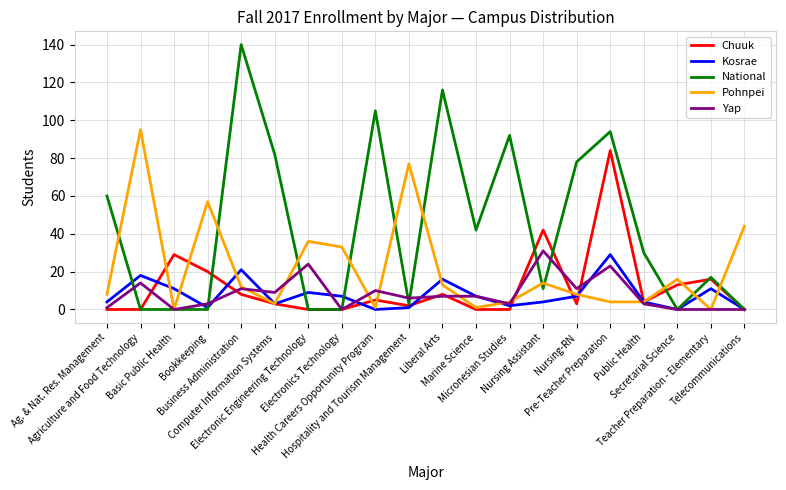

What is the maximum value for Kosrae?

29